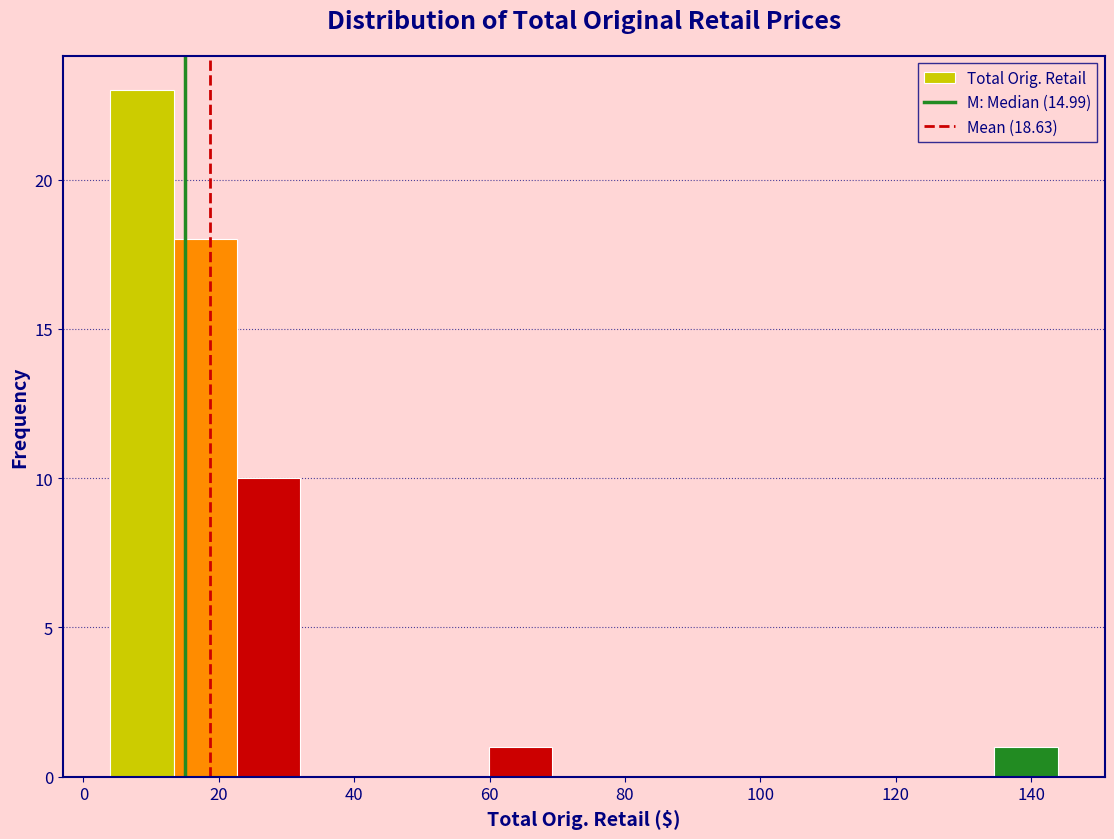

Reading left to right, transcribe this chart: for each bar, give the range it covers on the x-axis and its height. Neither the bar edges nor the heights are printed on the chart, so give them approximately, as read against the axes.

4 to 14: 23
14 to 22: 18
22 to 32: 10
32 to 42: 0
42 to 50: 0
50 to 60: 0
60 to 70: 1
70 to 78: 0
78 to 88: 0
88 to 98: 0
98 to 106: 0
106 to 116: 0
116 to 126: 0
126 to 134: 0
134 to 144: 1